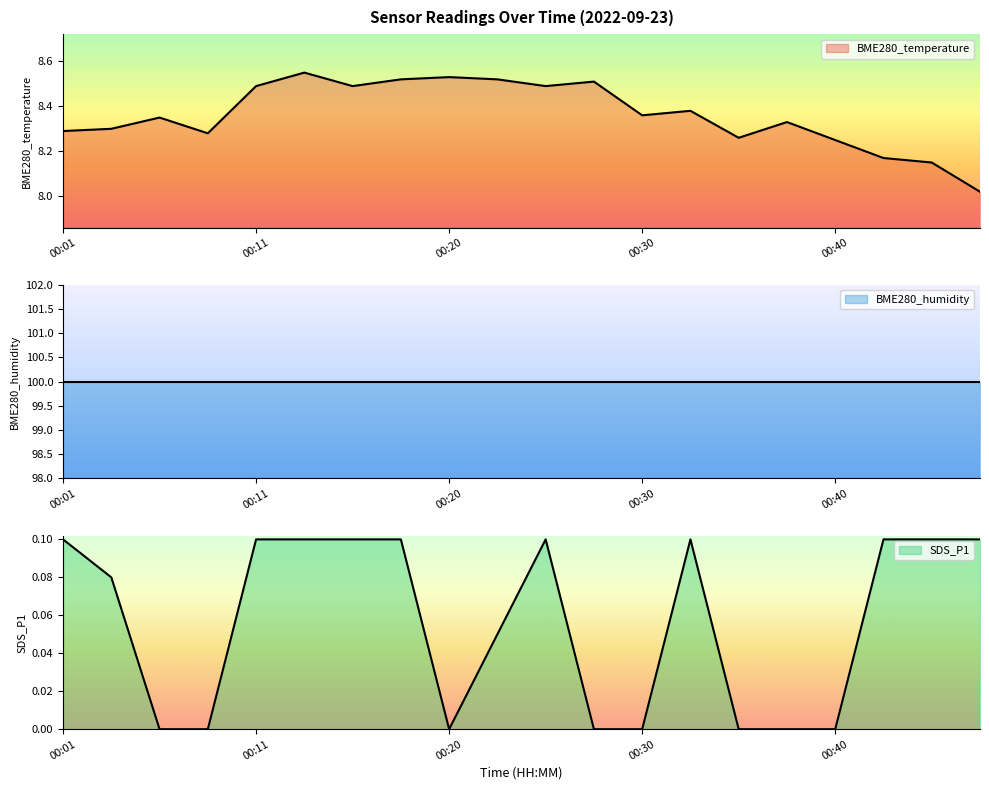

Which category has the highest value in the SDS_P1 series?

00:01